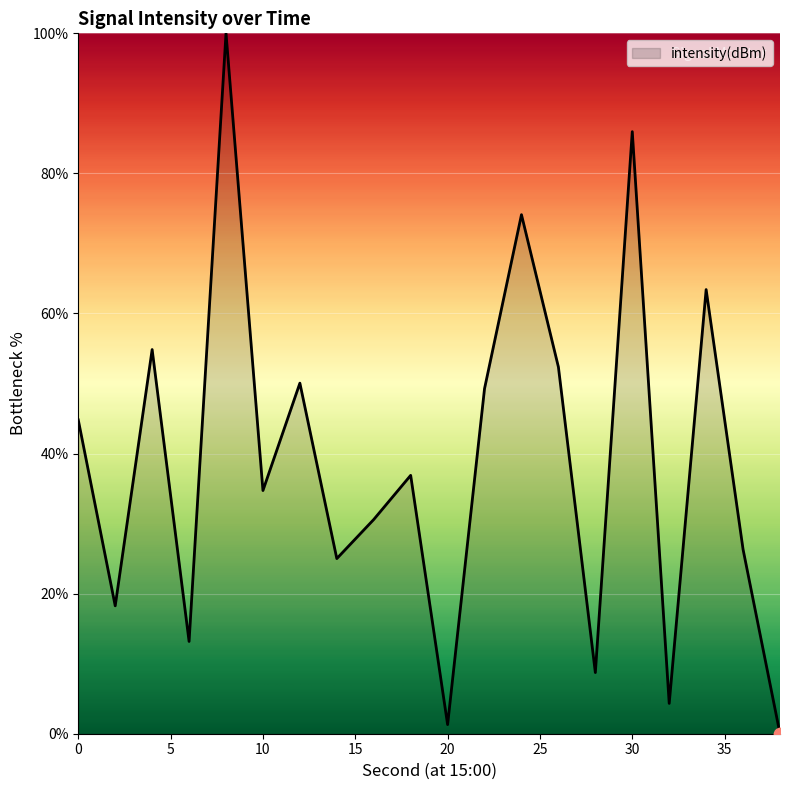

What is the maximum value shown in the chart?

100.0